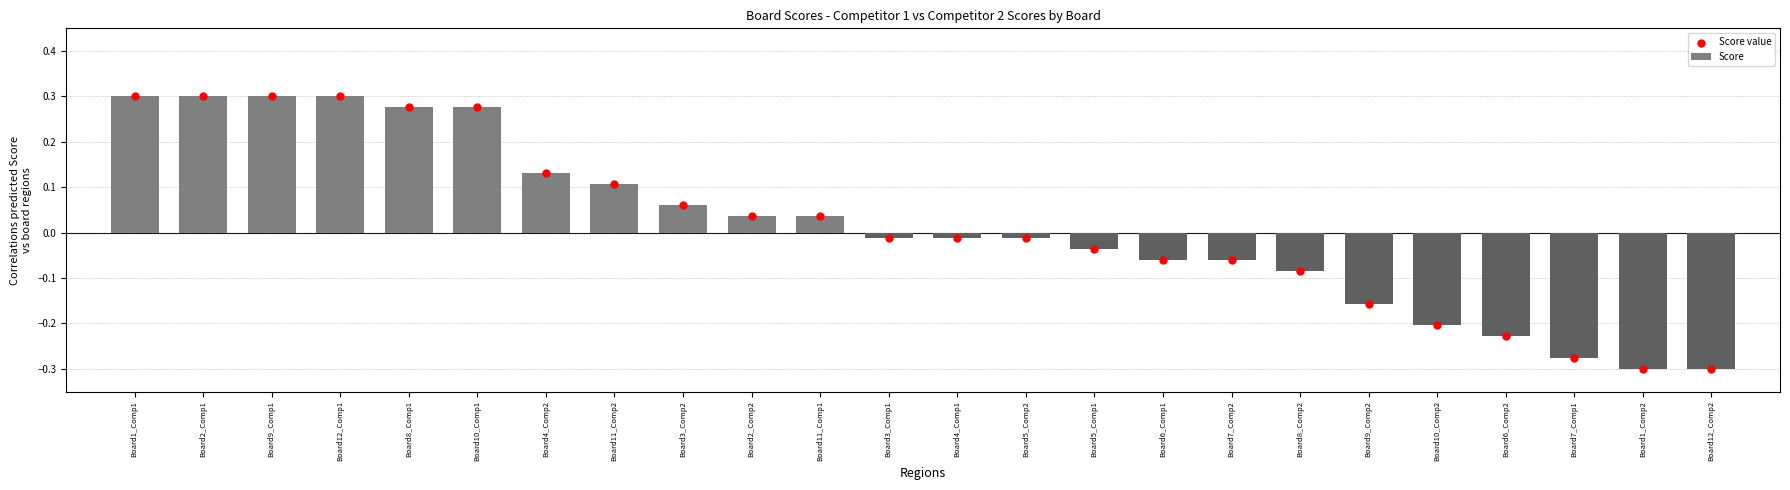

Which series reaches the maximum Y coordinate?

Score